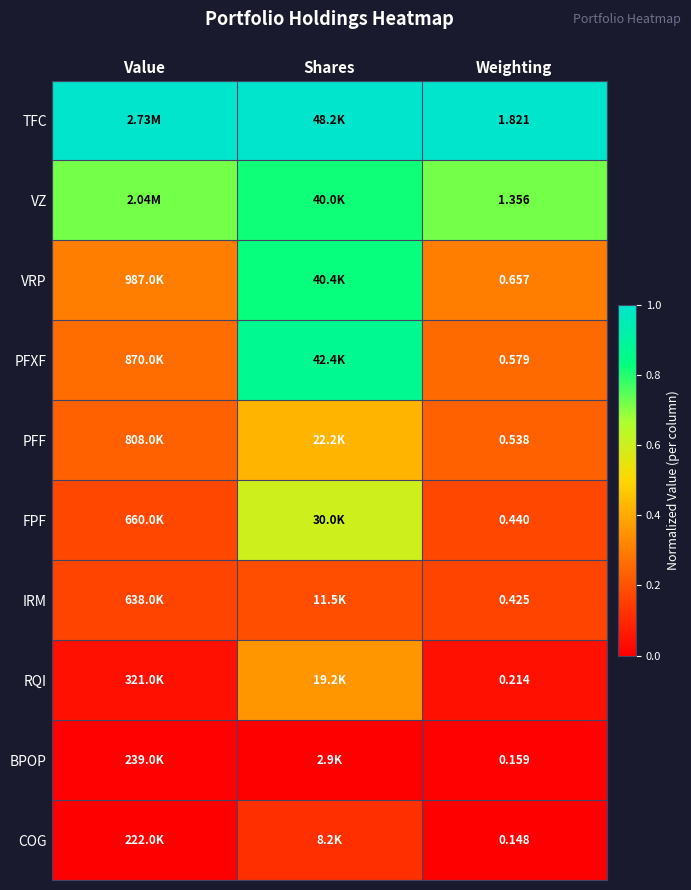

At how many categories does at least one series exceed 0?

3